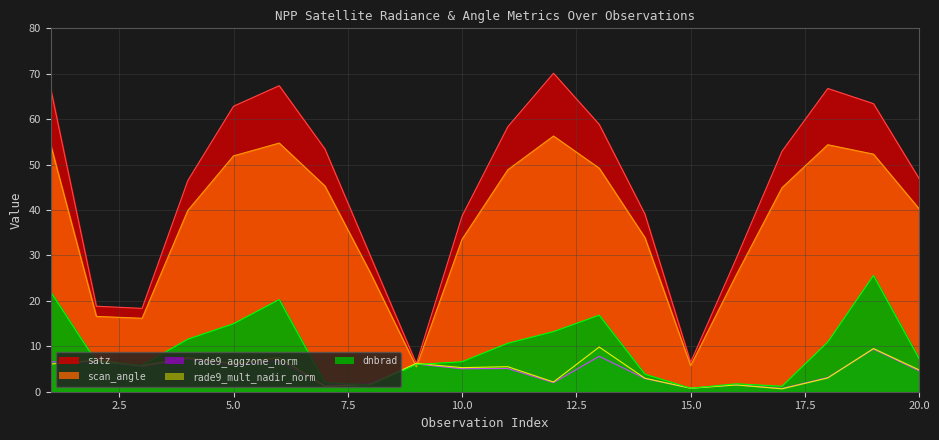

The value of dnbrad at 4 is 11.6. True or false?

True